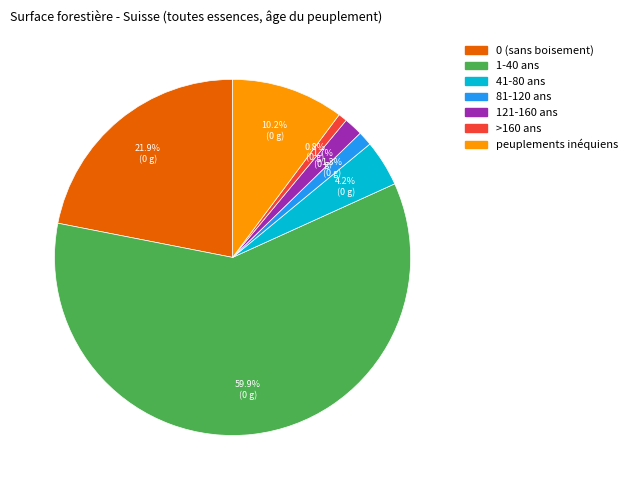

What is the largest slice in the pie chart?

1-40 ans